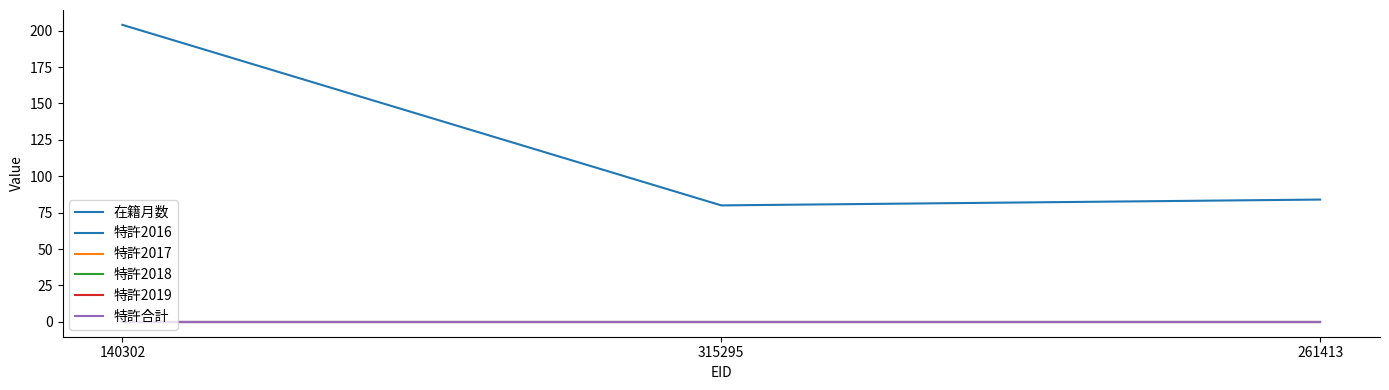

Does the chart have visible grid lines?

No